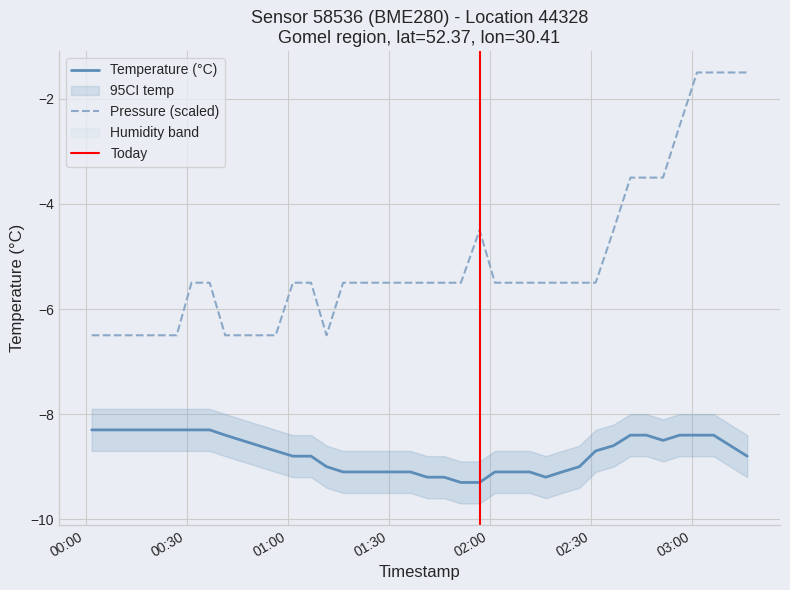

What is the difference between the maximum and minimum values in the pressure series?

5.0